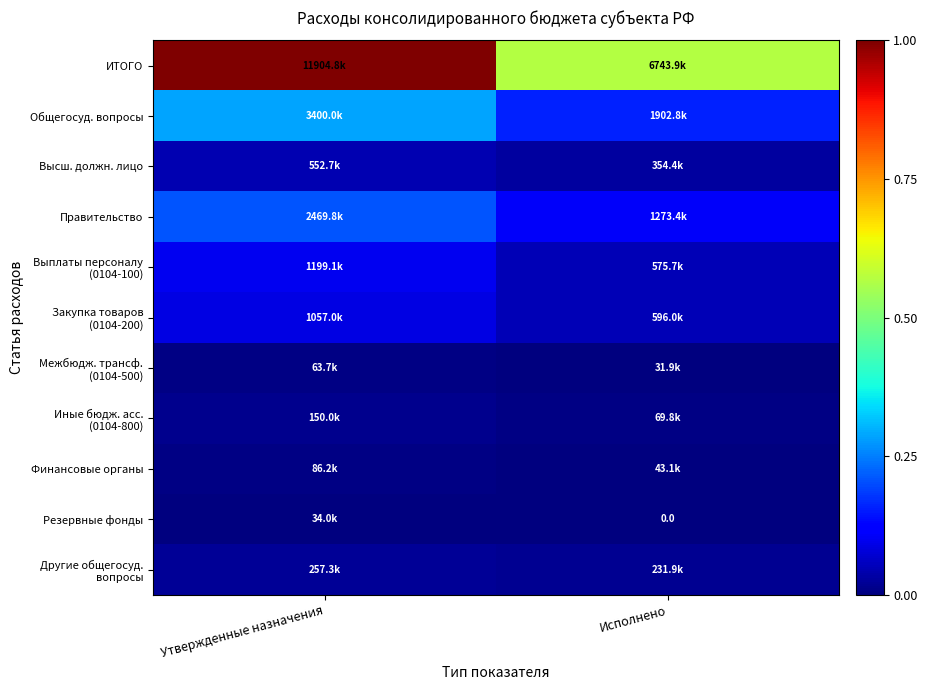

At which category is the sum across all series the highest?

Утвержденные назначения